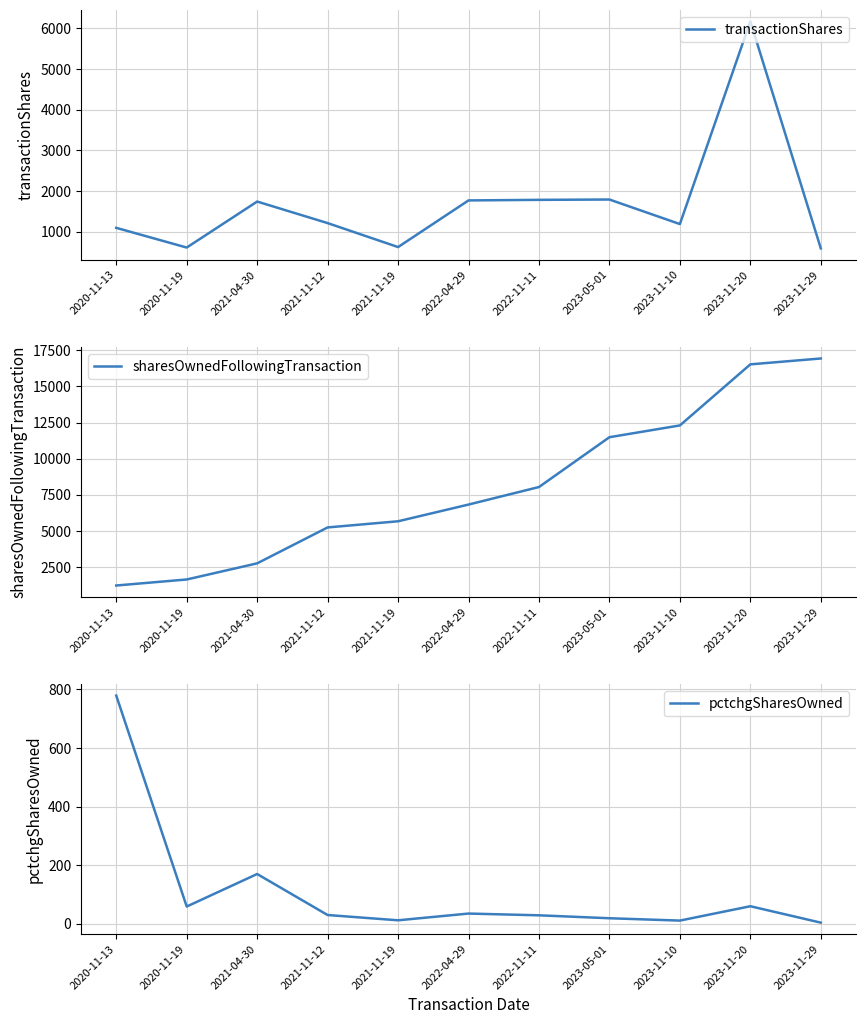

What is the difference between the maximum and minimum values in the sharesOwnedFollowingTransaction series?

15687